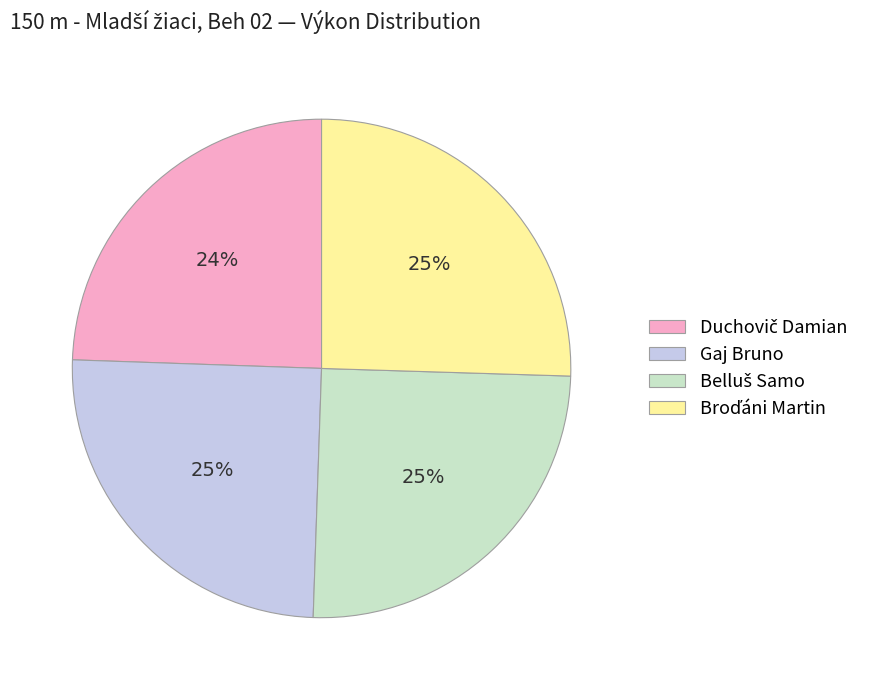

To the nearest percent, what percentage of the pie is Gaj Bruno?

25%